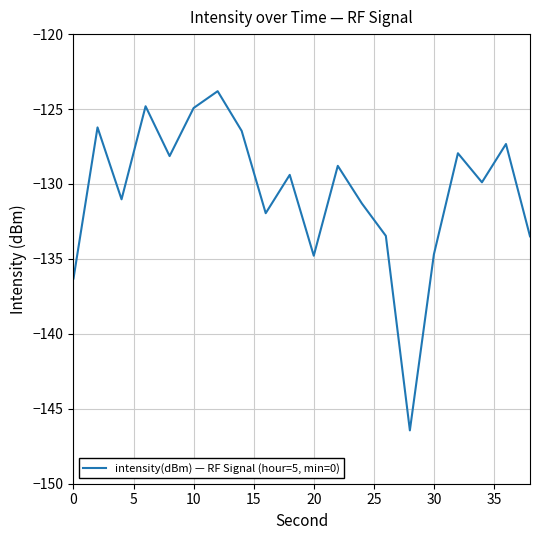

What is the greatest value displayed?

-123.8